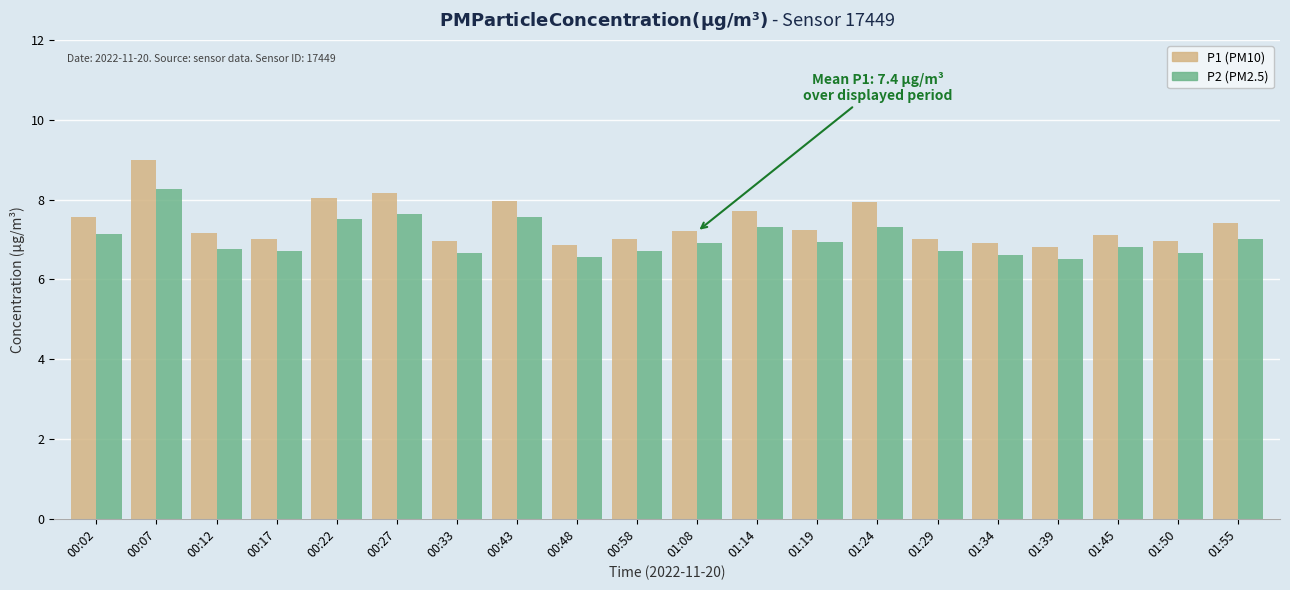

What is the spread (max minus min) of values at 01:50?

0.3